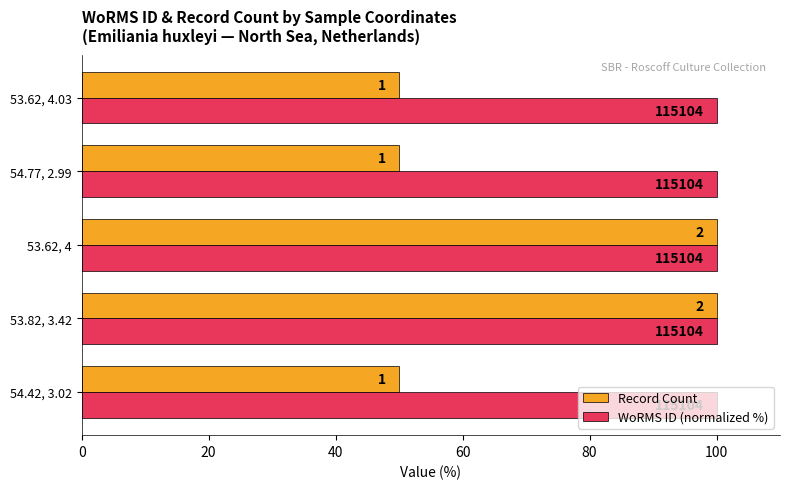

What are all the series names shown in the legend?

Record Count, WoRMS ID (normalized %)